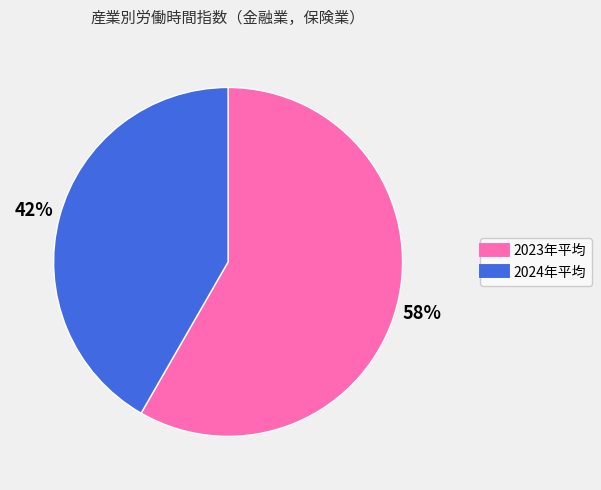

Which slice represents more than half of the pie?

2023年平均